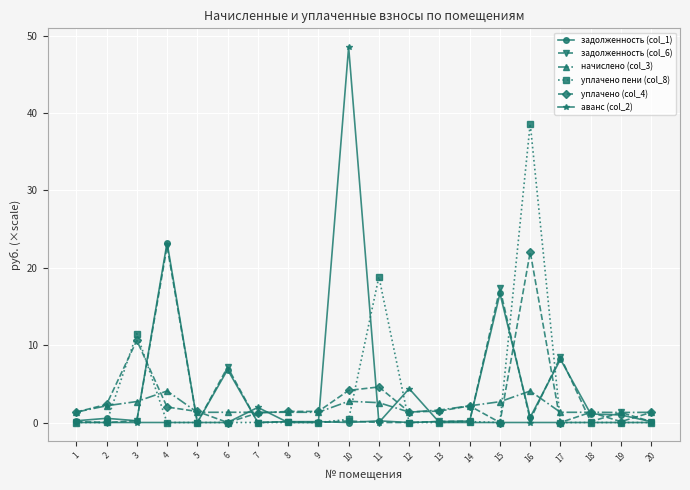

Which series changed the most between 1 and 12?

аванс (col_2)